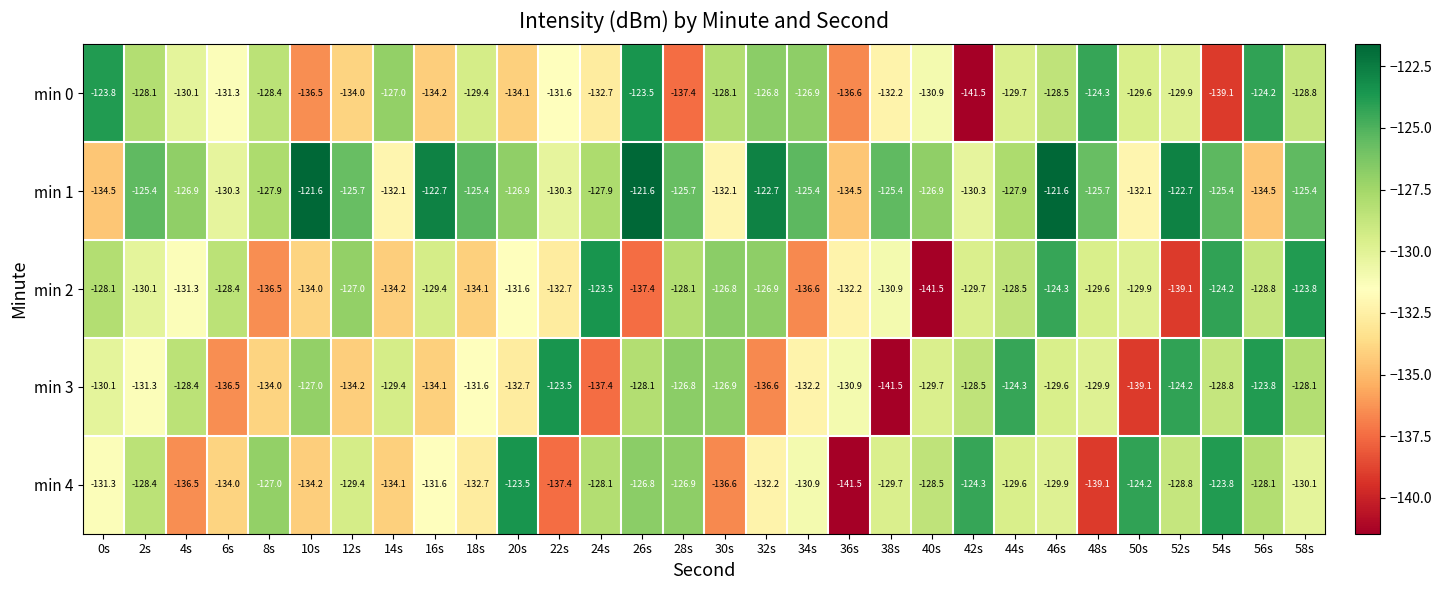

How many series are shown in this chart?

5